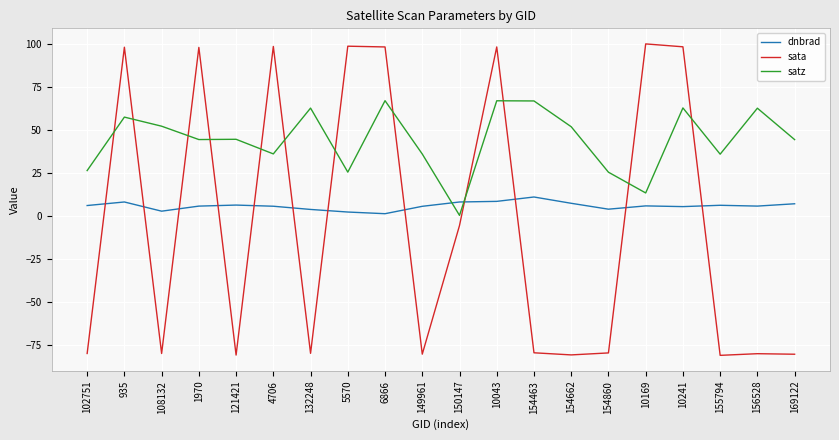

Which series has the largest total across all categories?

satz